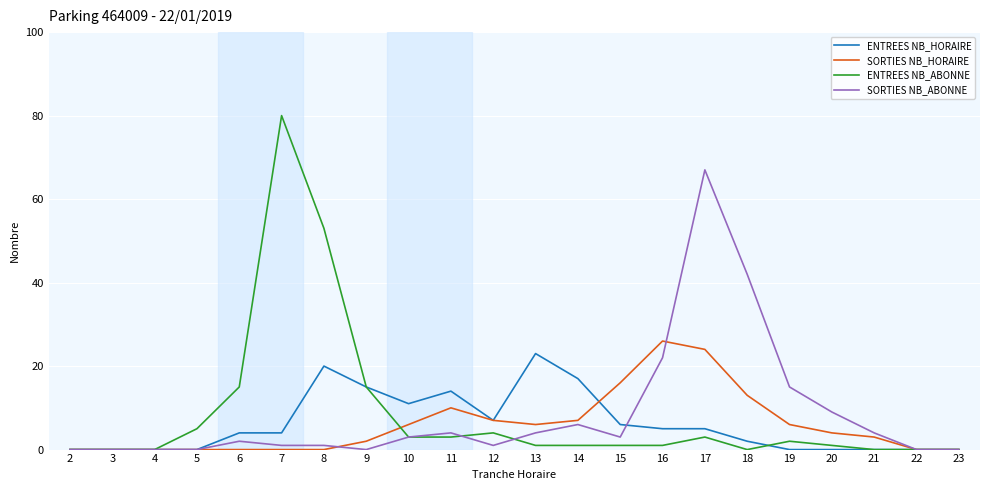

True or false: ENTREES NB_HORAIRE has a value of 9 at 22.

False